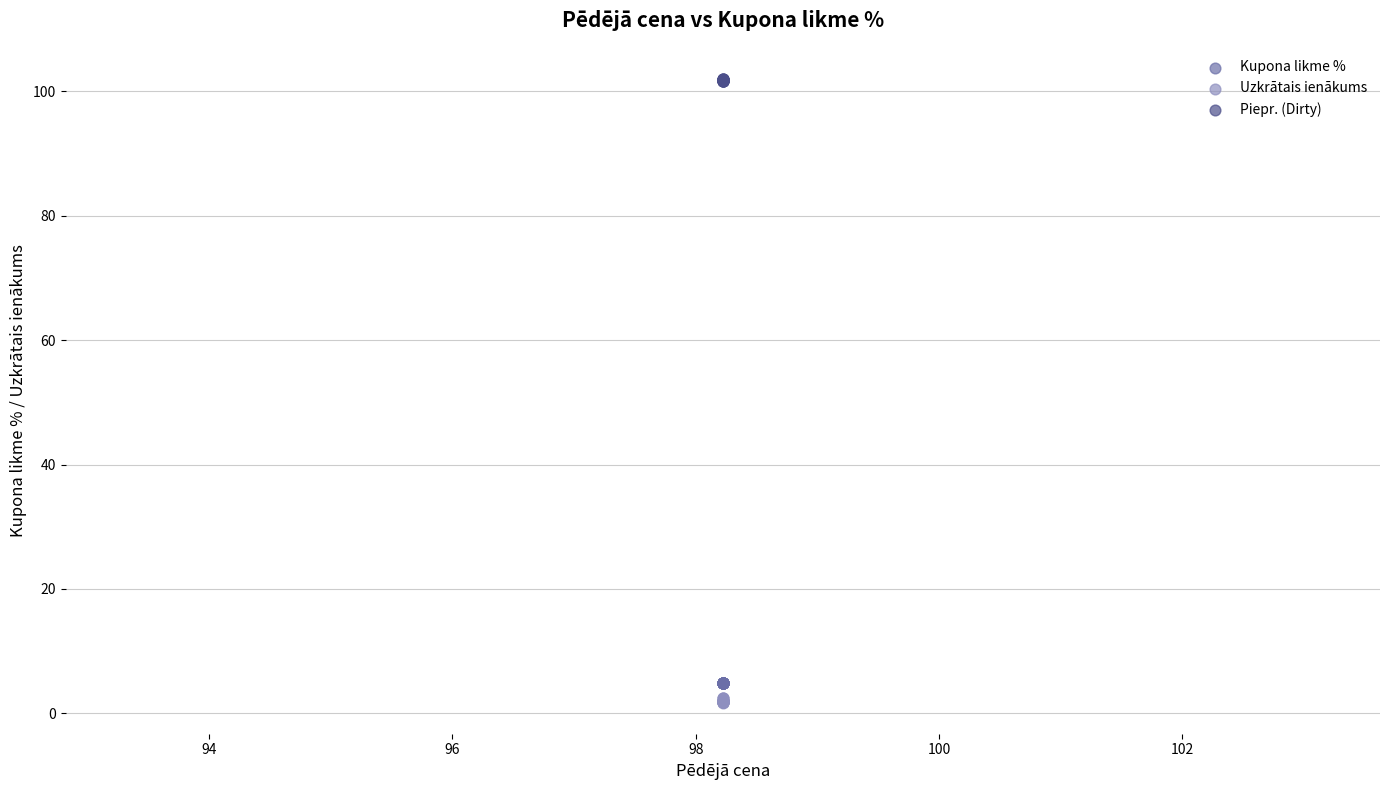

Which series contains the highest Y value?

Piepr. (Dirty)